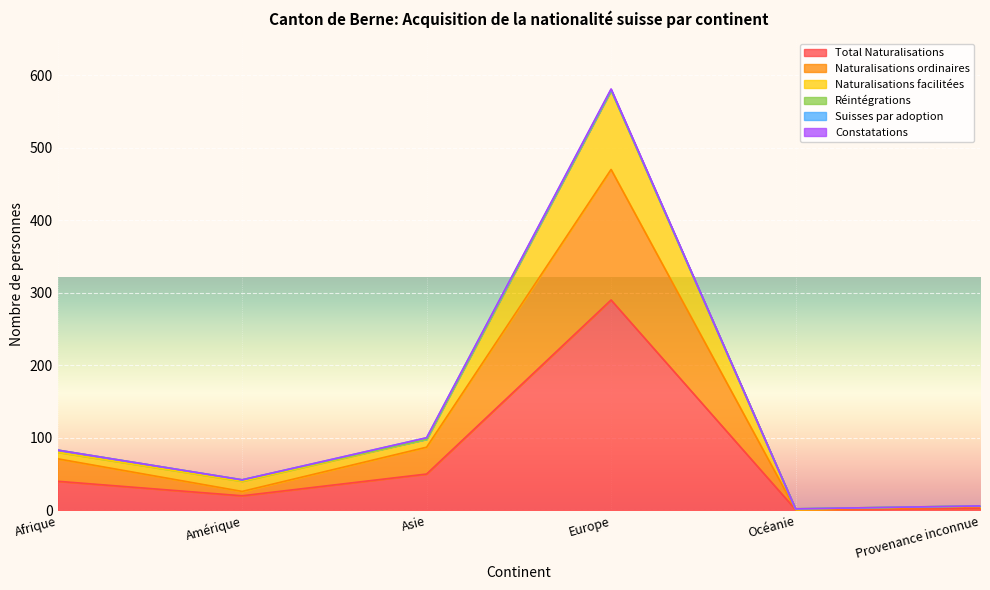

What is the maximum value shown in the chart?

579